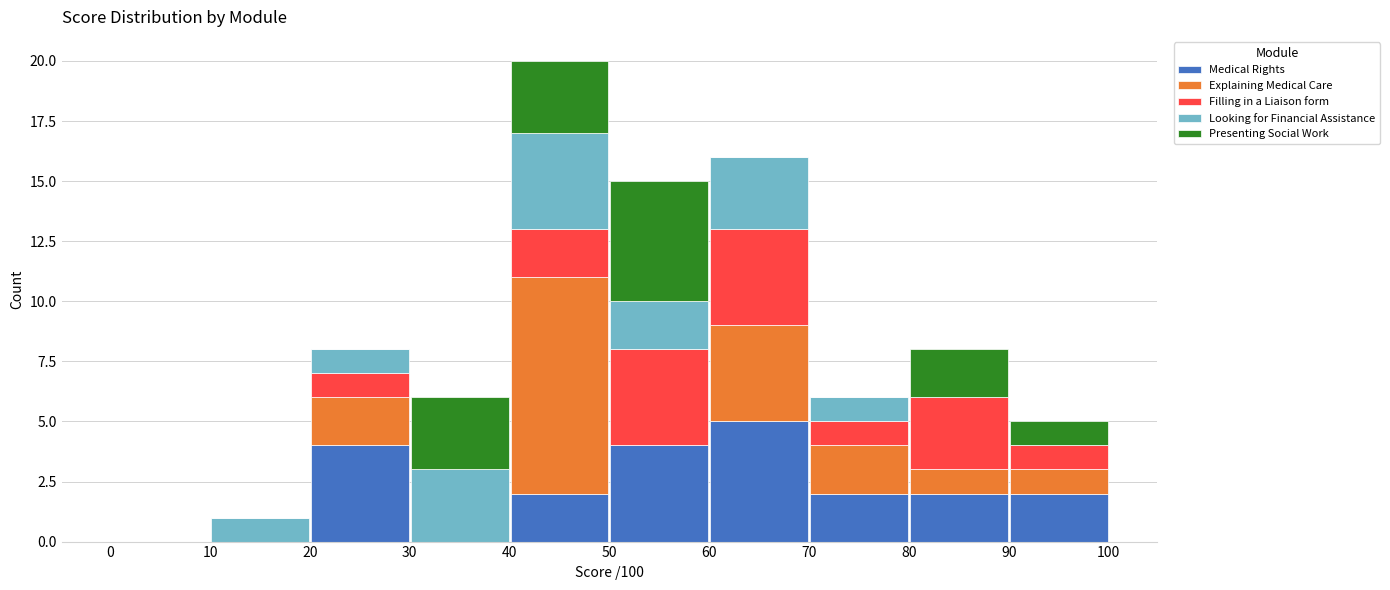

Reading left to right, list every stacked bar in this chart as the range it spans on the x-axis followed by its total height. The values are not printed on the chart, so give them approximately, as read against the axis.

0 to 10: 0
10 to 20: 1
20 to 30: 8
30 to 40: 6
40 to 50: 20
50 to 60: 15
60 to 70: 16
70 to 80: 6
80 to 90: 8
90 to 100: 5